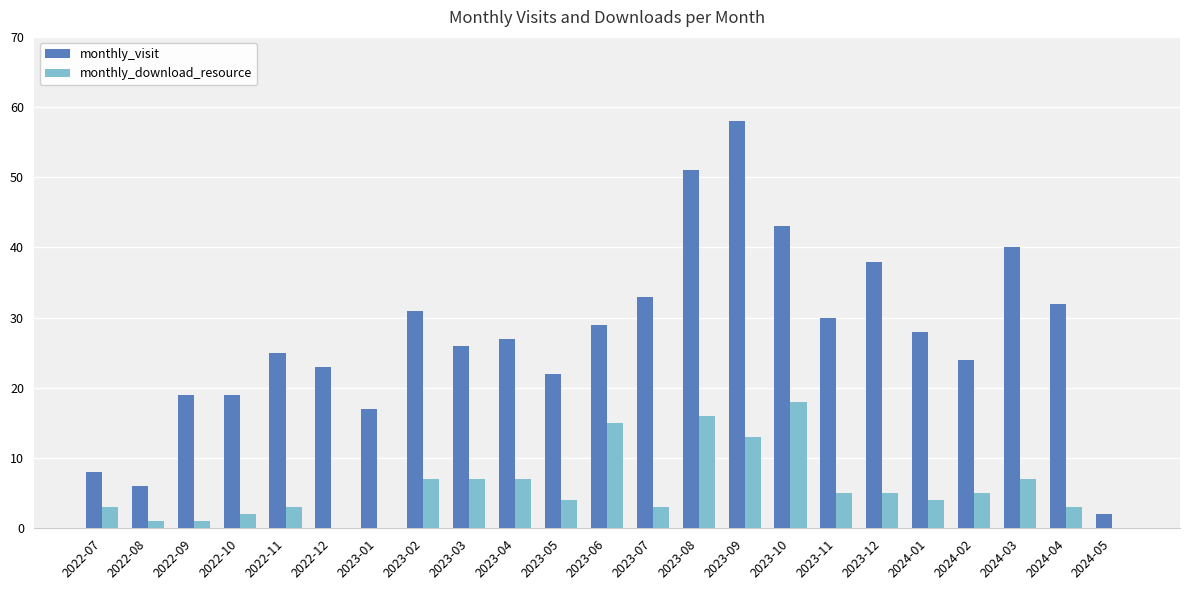

What is the difference between the monthly_visit values at 2024-04 and 2023-06?

3